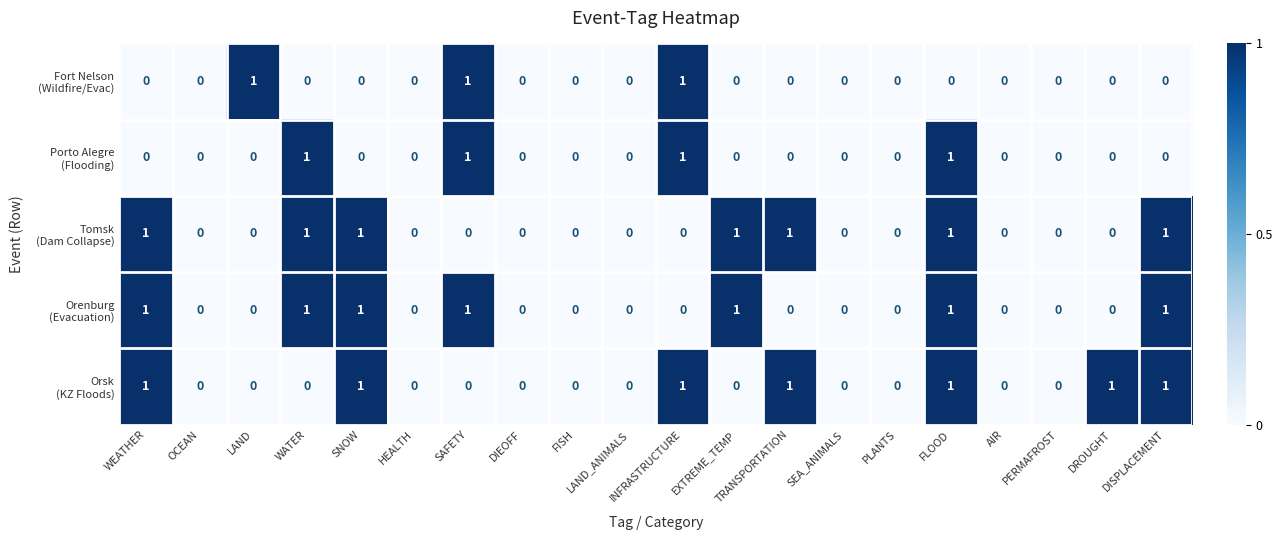

At which category is the sum across all series the highest?

FLOOD